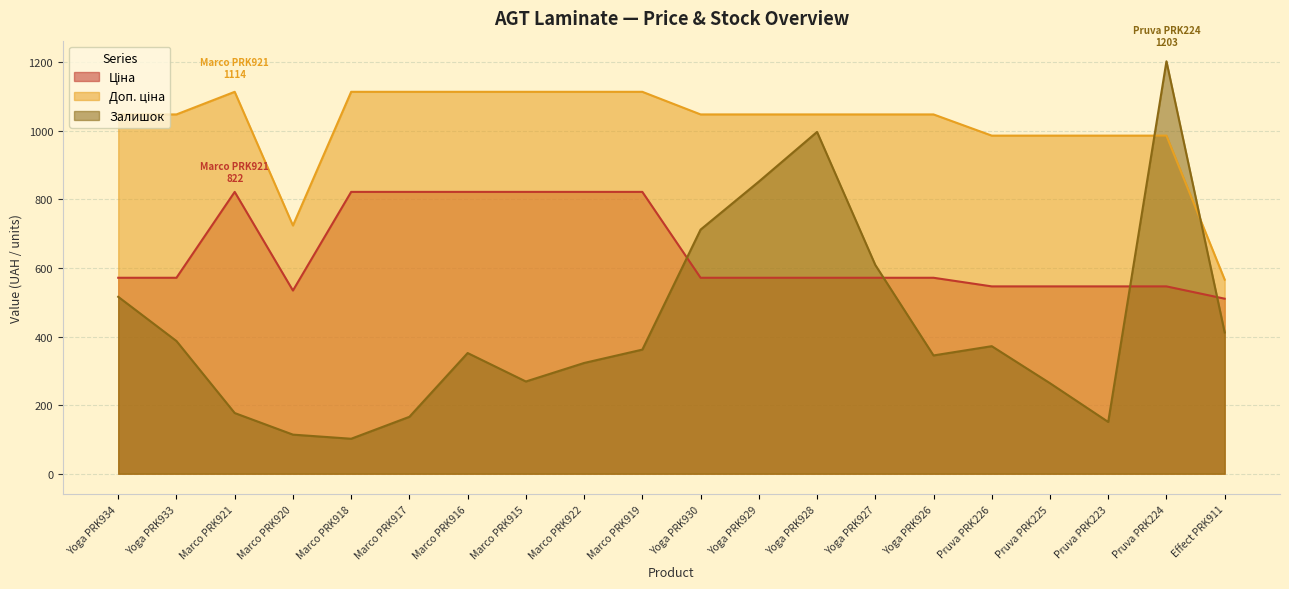

At which label does Залишок reach its minimum?

Marco PRK918